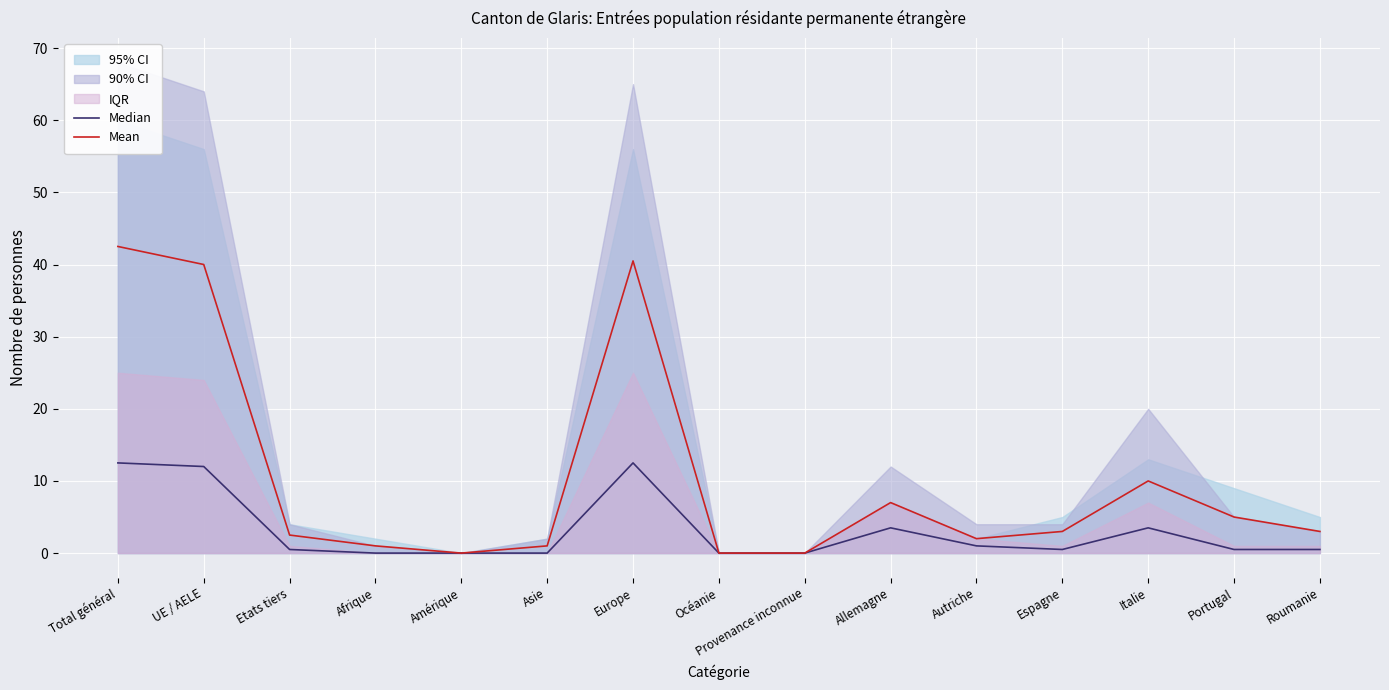

What is the difference between the Median values at Etats tiers and Autriche?

0.5